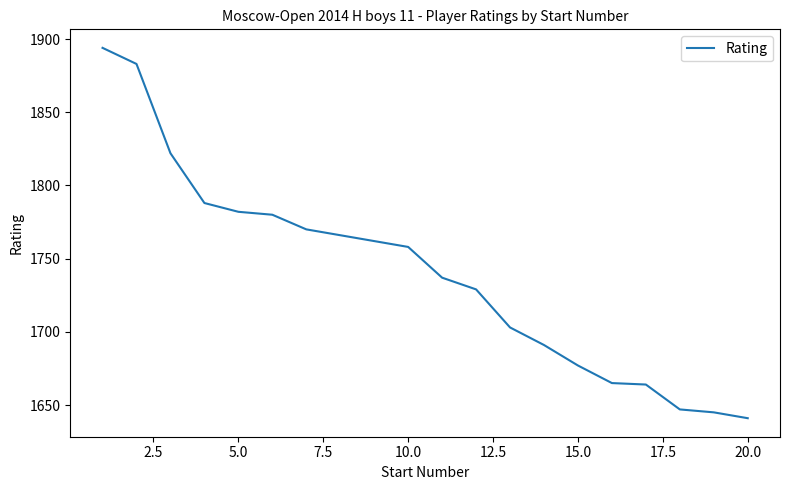

What is the average value?

1740